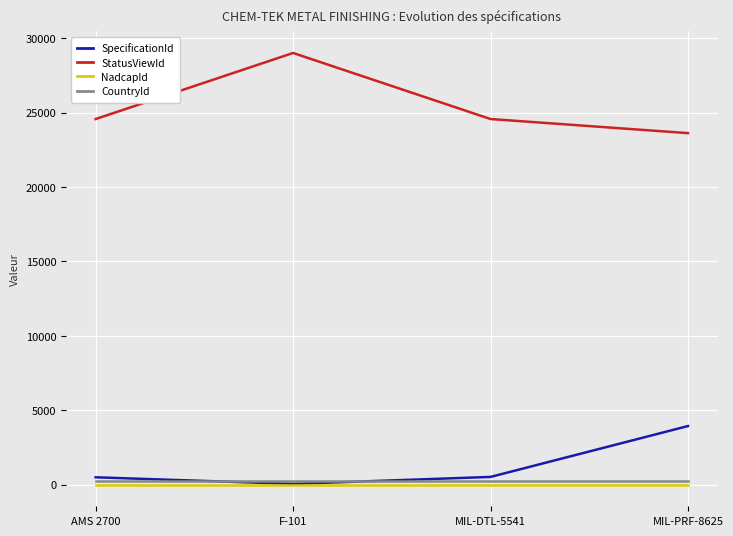

At how many categories does at least one series exceed 3846?

4